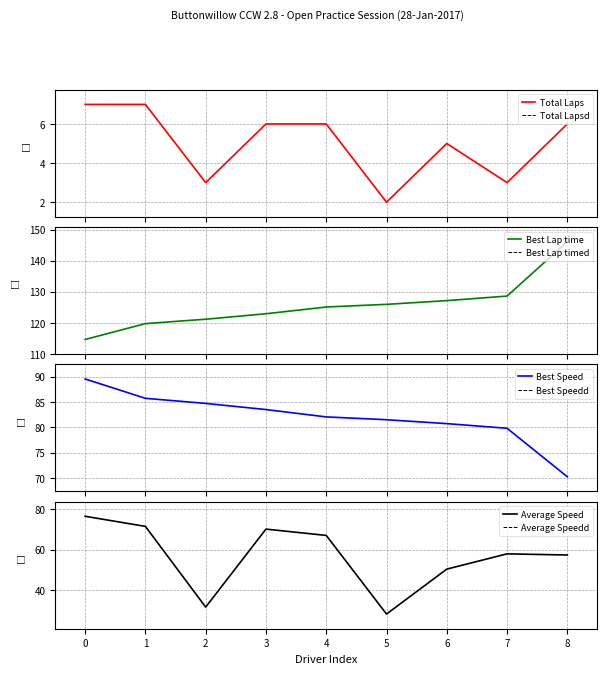

Which series has the widest spread of values?

Average Speed